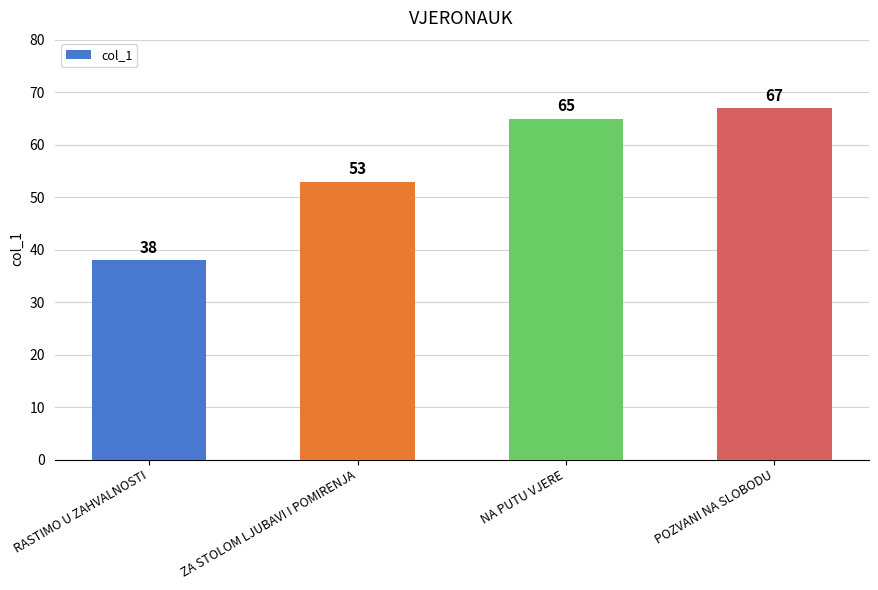

List the labels in order of value, largest first.

POZVANI NA SLOBODU, NA PUTU VJERE, ZA STOLOM LJUBAVI I POMIRENJA, RASTIMO U ZAHVALNOSTI